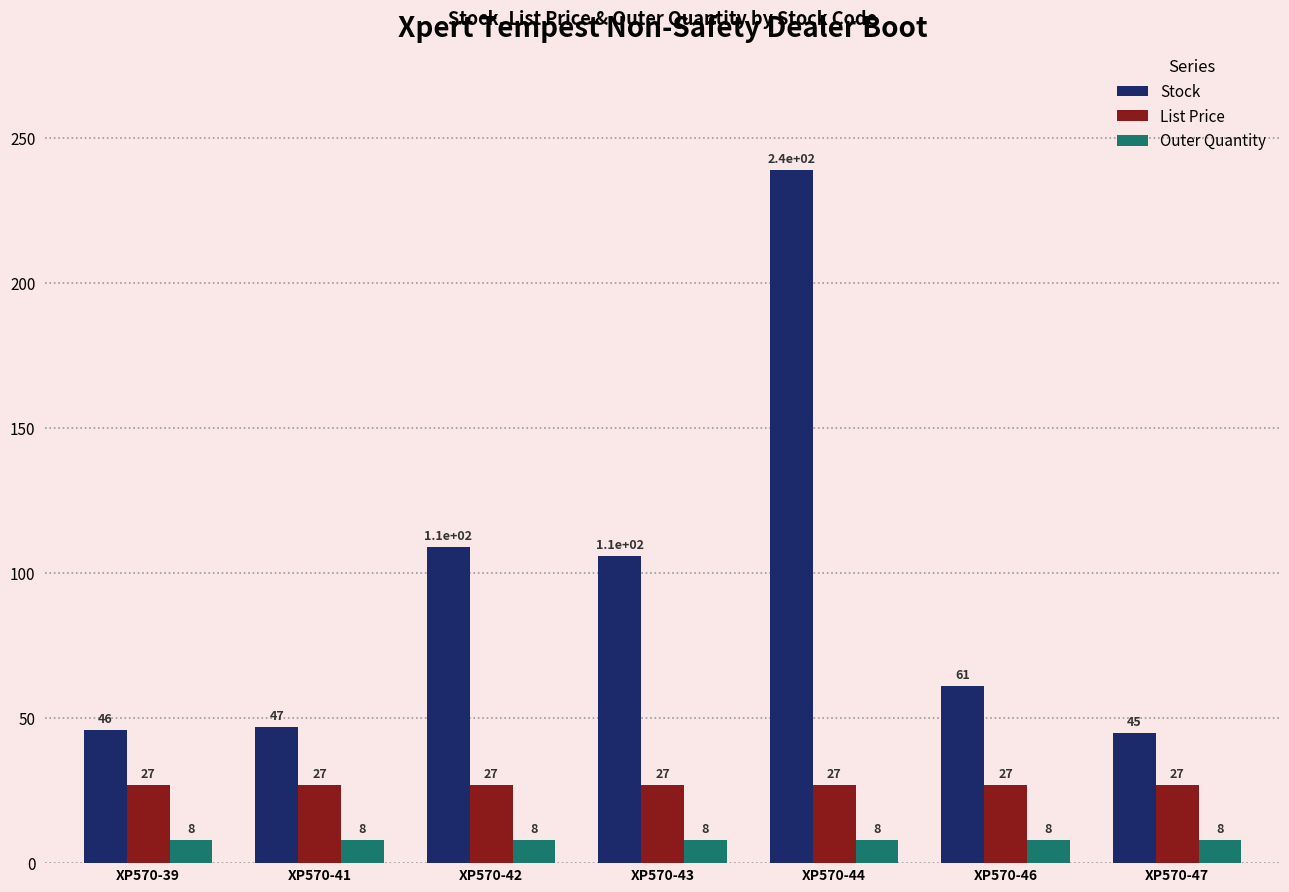

True or false: Stock has a value of 74.7 at XP570-42.

False